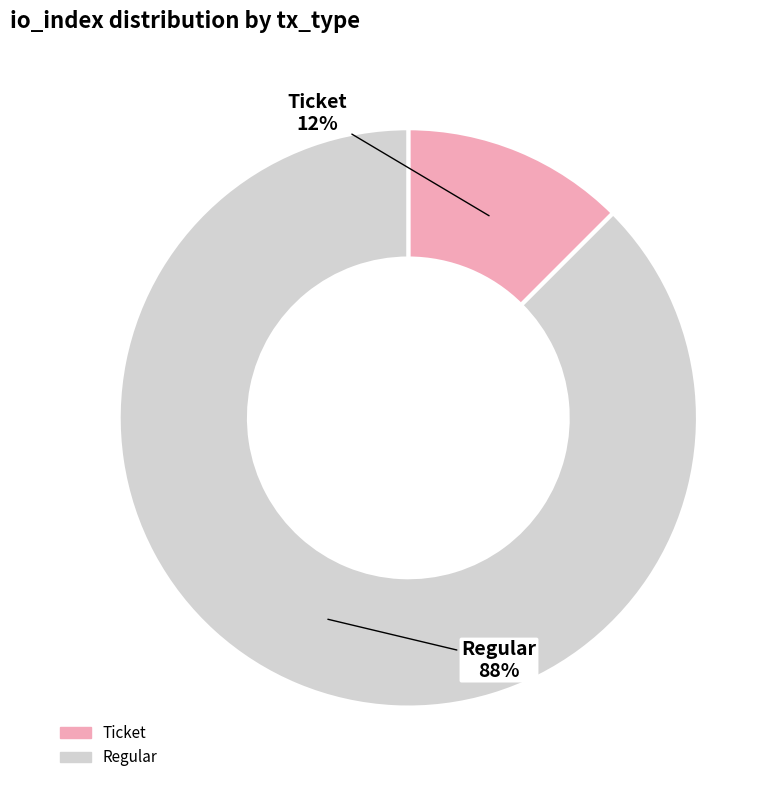

What is the smallest slice in the pie chart?

Ticket